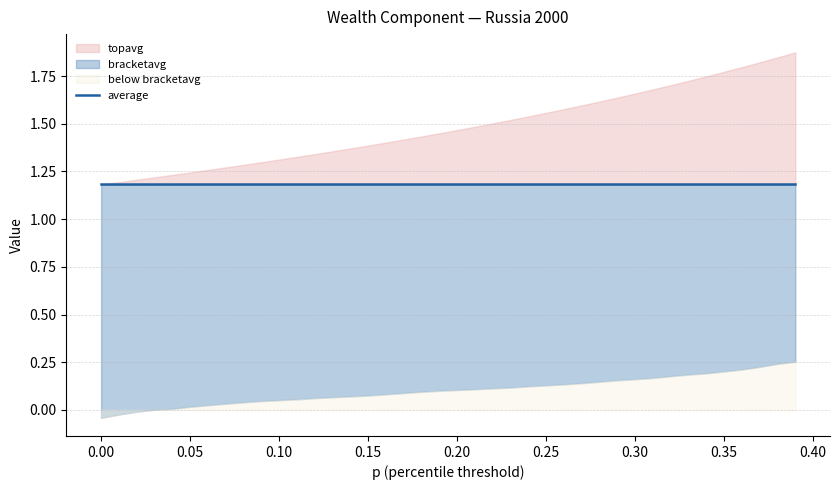

What is the total value across all series at 5?

2.4